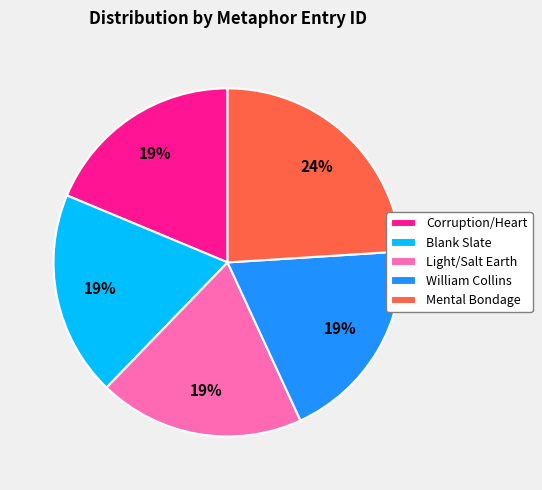

To the nearest percent, what is the difference between the Mental Bondage and Corruption/Heart slice percentages?

5%